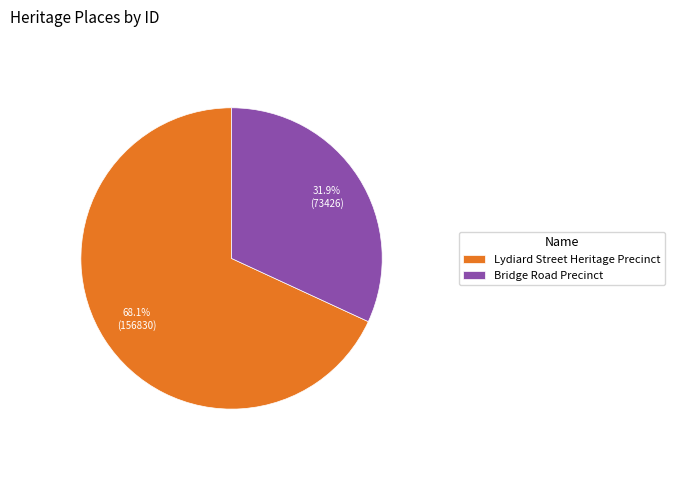

Which slice is the largest?

Lydiard Street Heritage Precinct